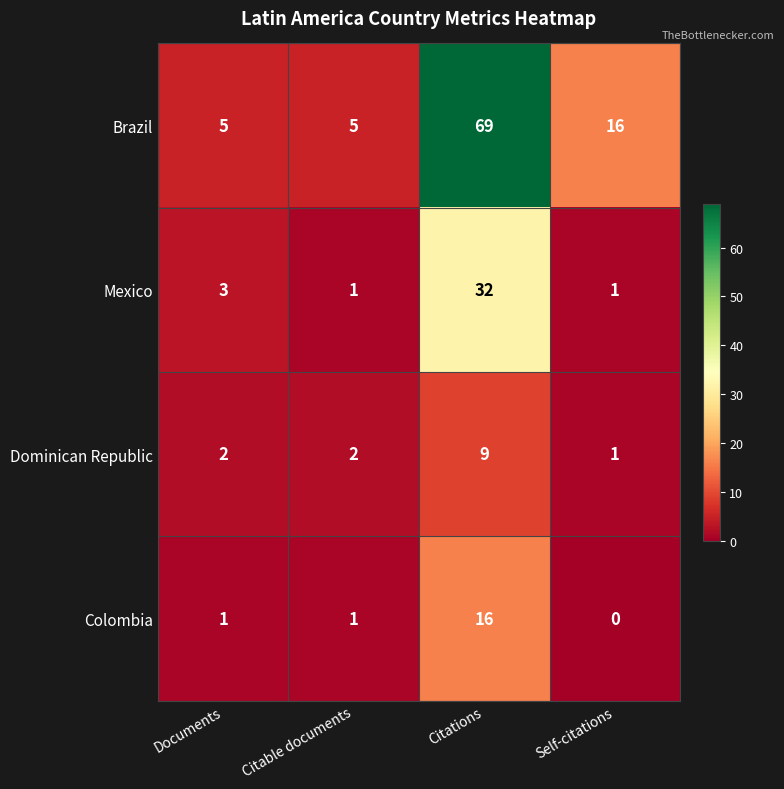

Between Citations and Self-citations, which series saw the biggest shift?

Brazil